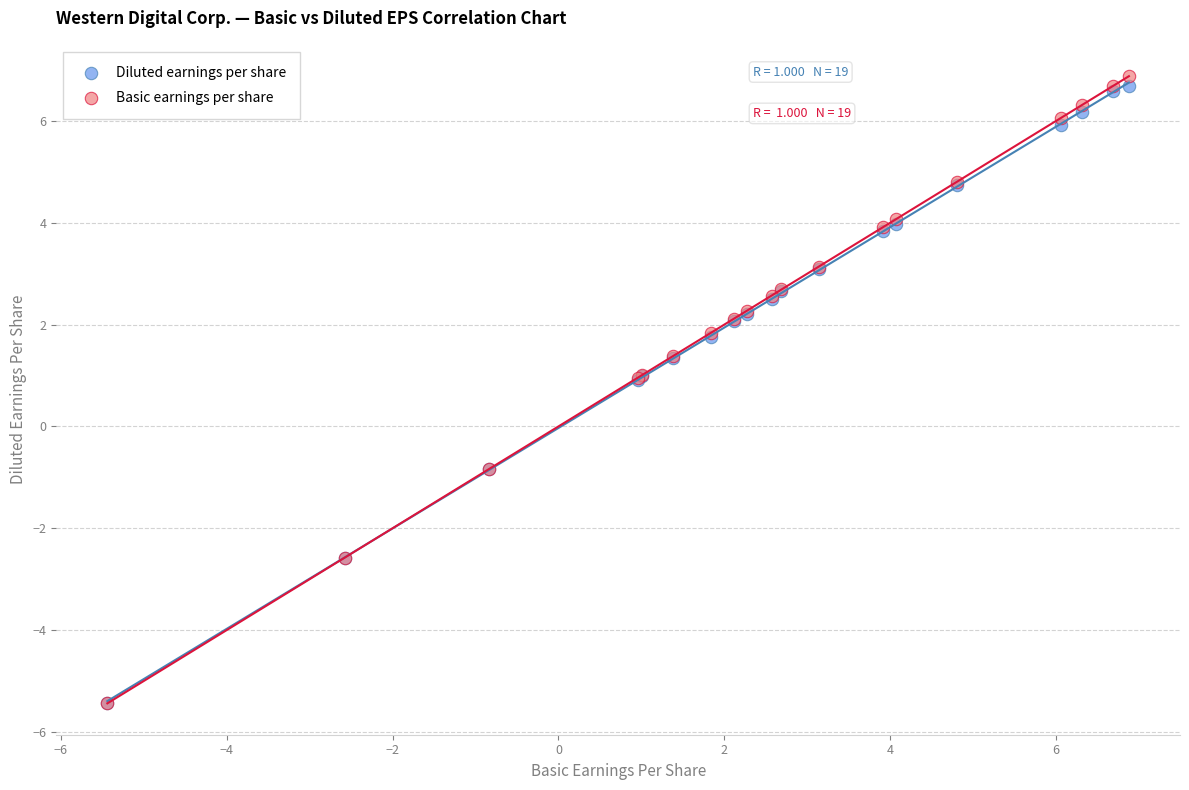

Which series reaches the maximum Y coordinate?

Basic earnings per share